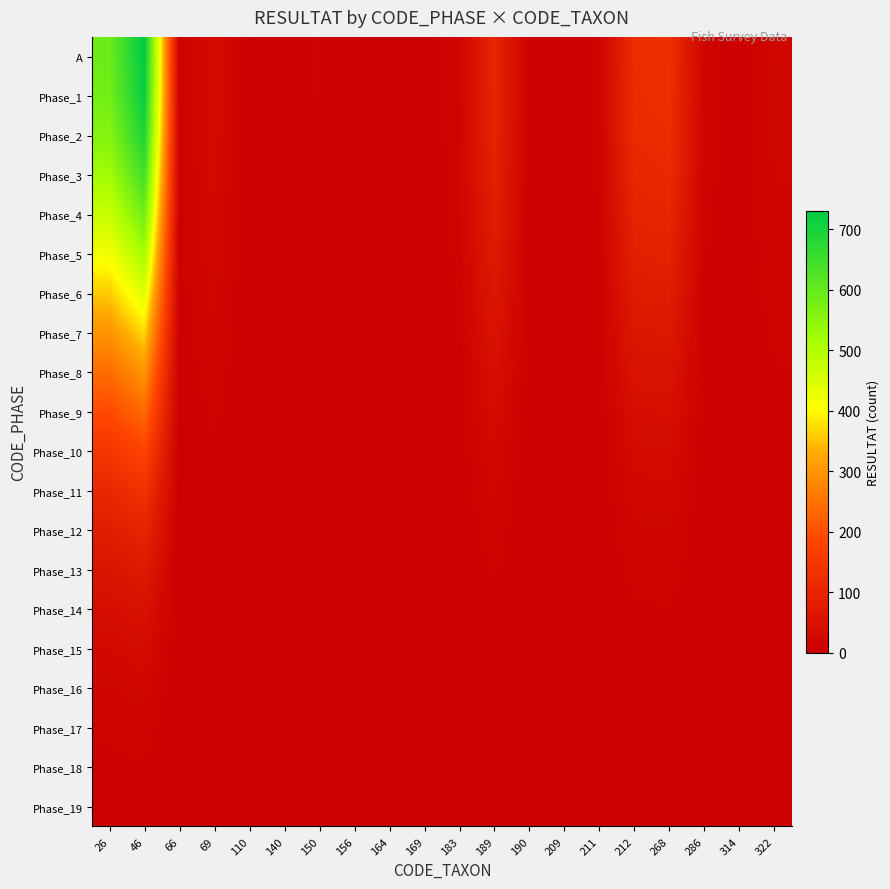

How many series are shown in this chart?

20